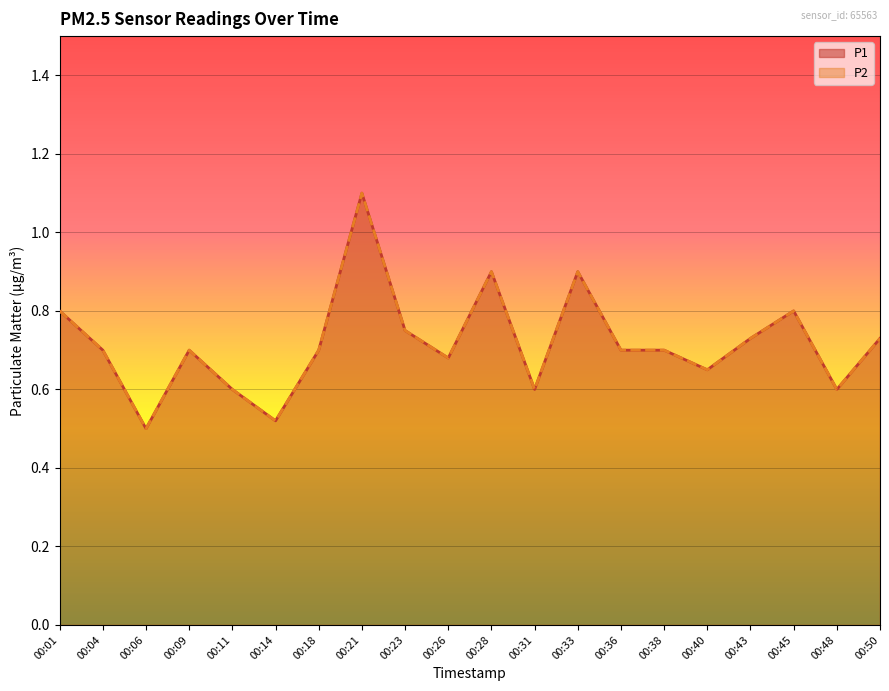

List the labels in order of P1 value, largest first.

00:21, 00:28, 00:33, 00:01, 00:45, 00:23, 00:43, 00:50, 00:04, 00:09, 00:18, 00:36, 00:38, 00:26, 00:40, 00:11, 00:31, 00:48, 00:14, 00:06